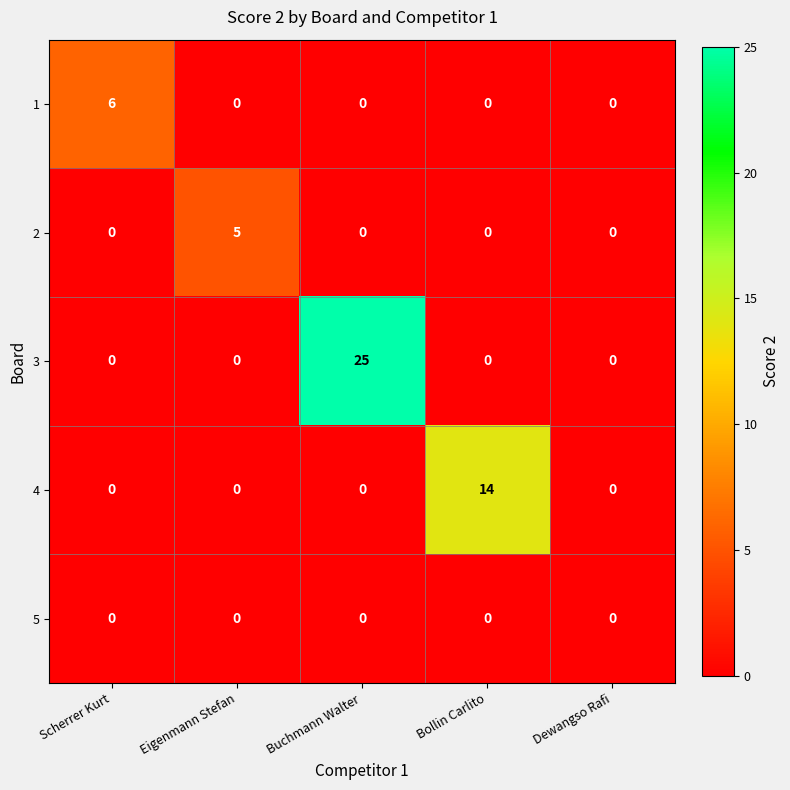

The 3 series shows -13 at Dewangso Rafi. True or false?

False